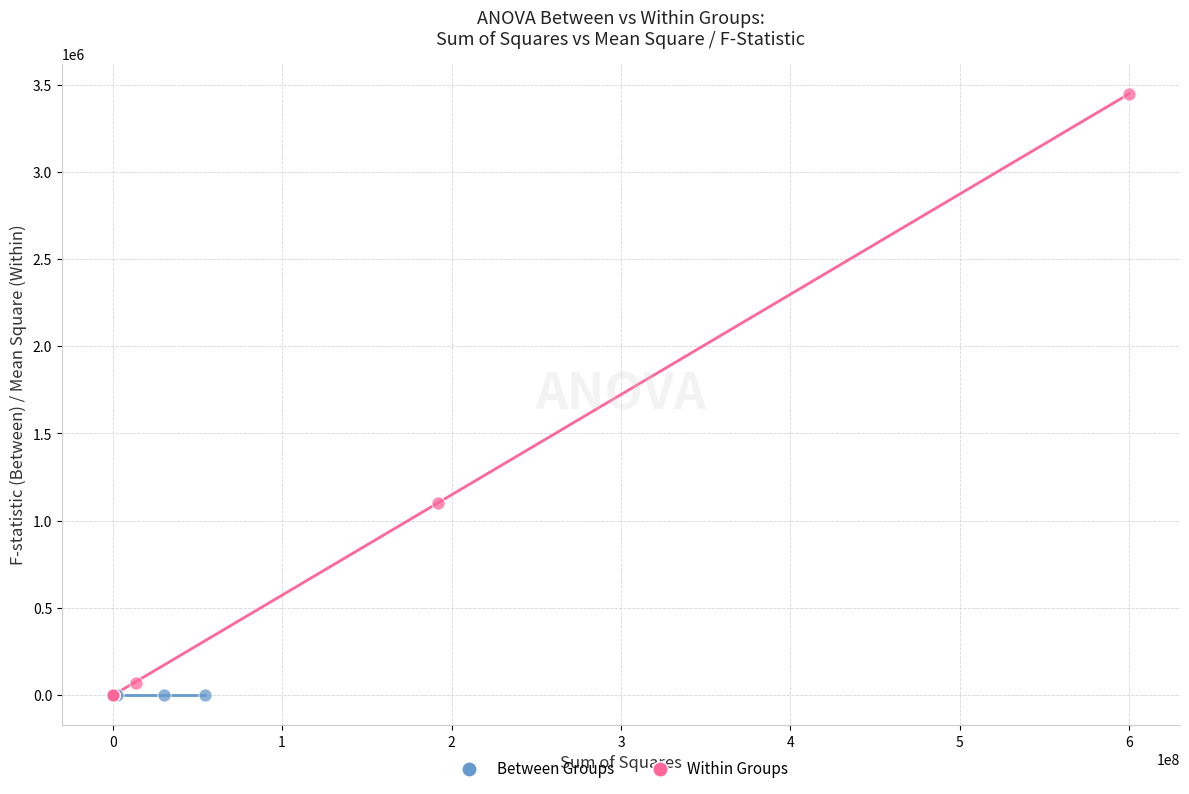

What are all the series names shown in the legend?

Between Groups, Within Groups